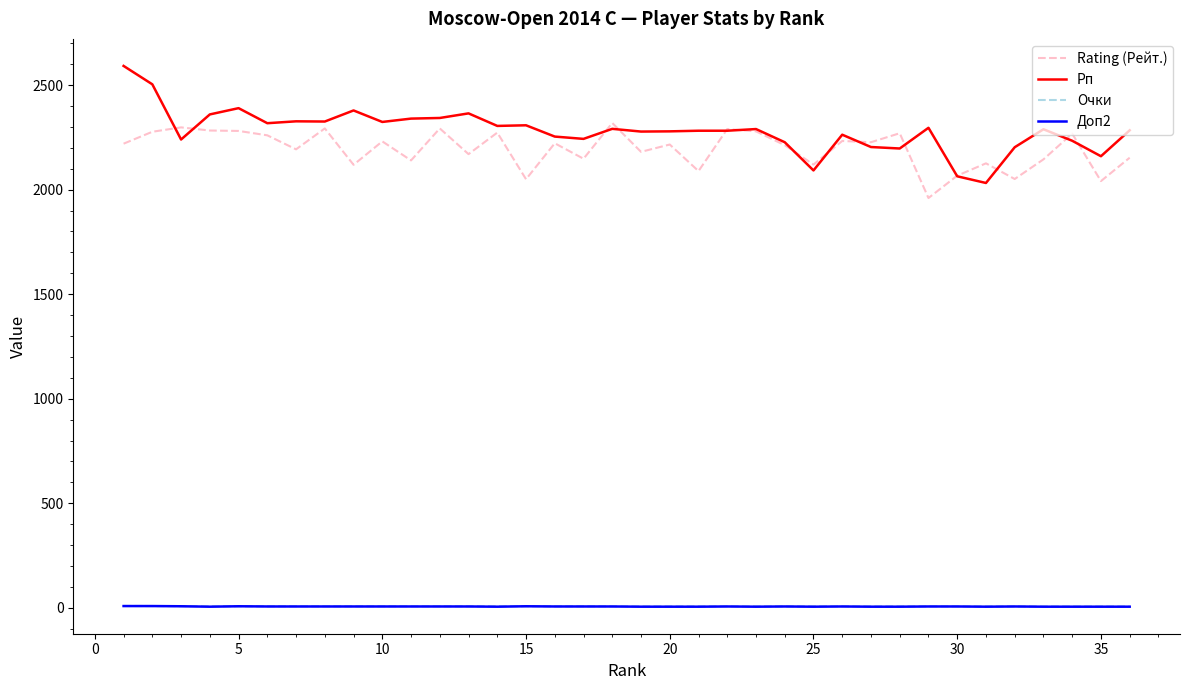

What is the smallest value displayed?

5.0